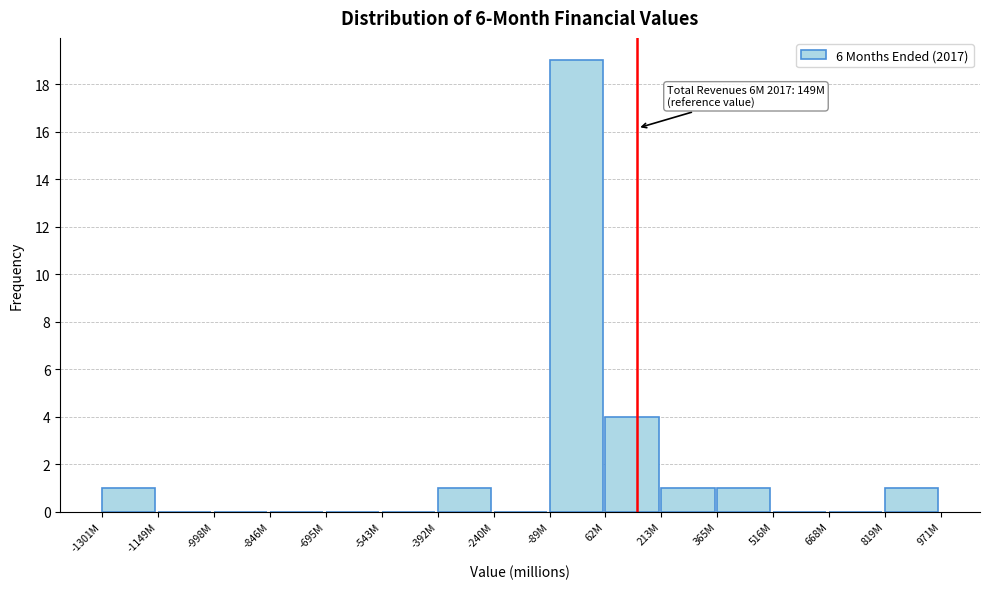

Reading left to right, what are all the values shown in this chart?

-1301M=1	-1149M=0	-998M=0	-846M=0	-695M=0	-543M=0	-392M=1	-240M=0	-89M=19	62M=4	213M=1	365M=1	516M=0	668M=0	819M=1